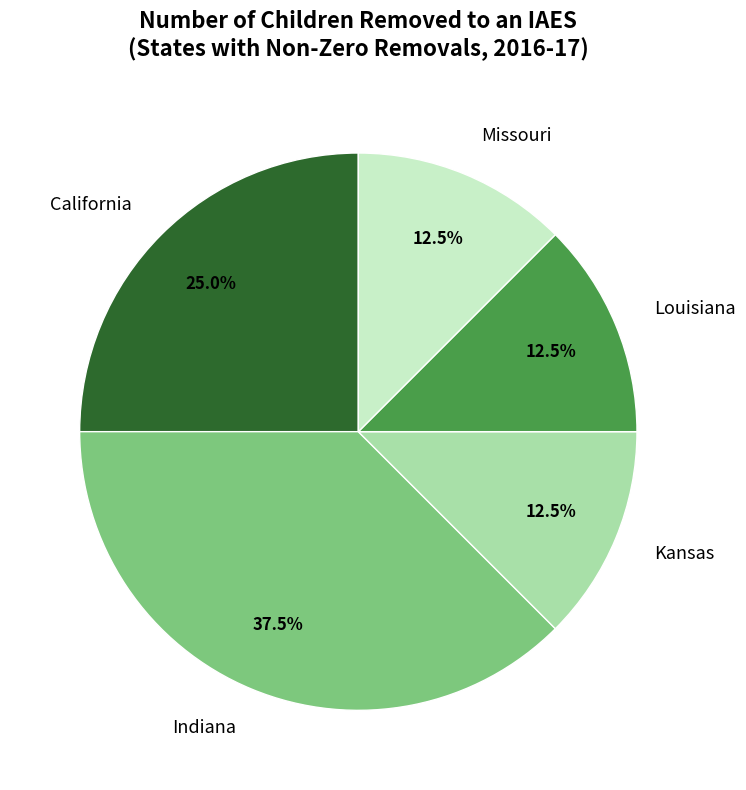

Which slice is the largest?

Indiana